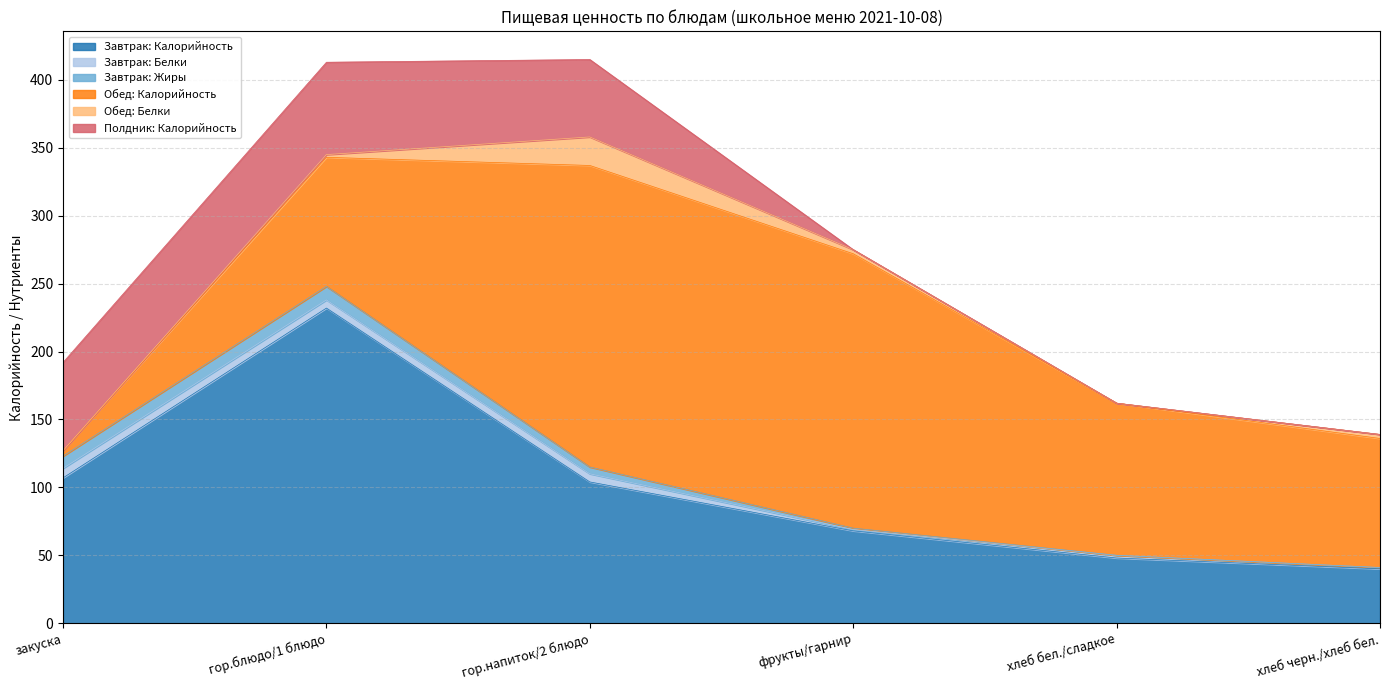

What value does the Обед: Белки series have at гор.блюдо/1 блюдо?

2